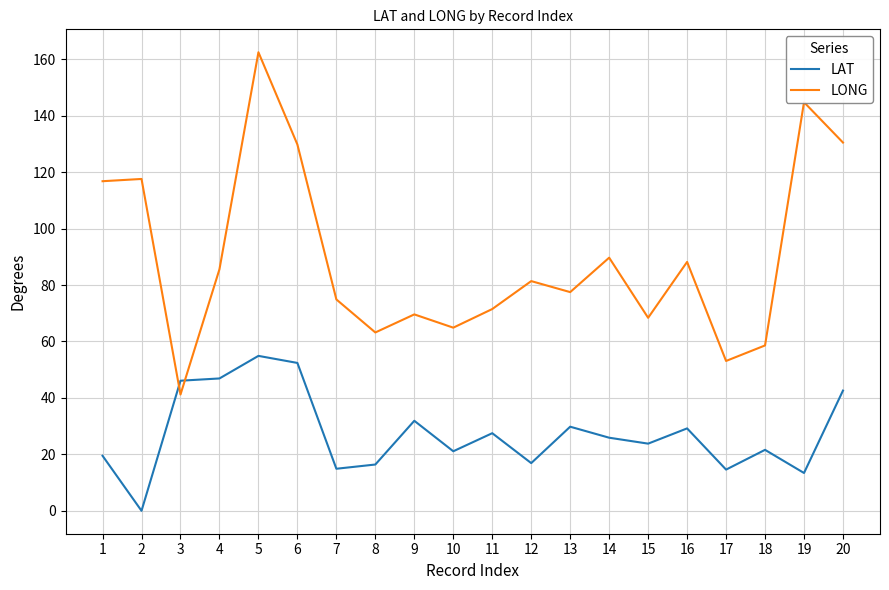

What is the sum of the LAT values at 4 and 14?

72.8